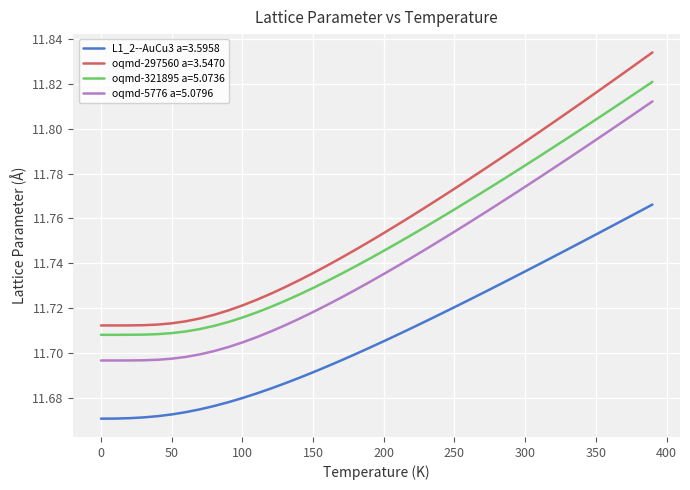

Which series has the largest total across all categories?

oqmd-297560 a=3.5470